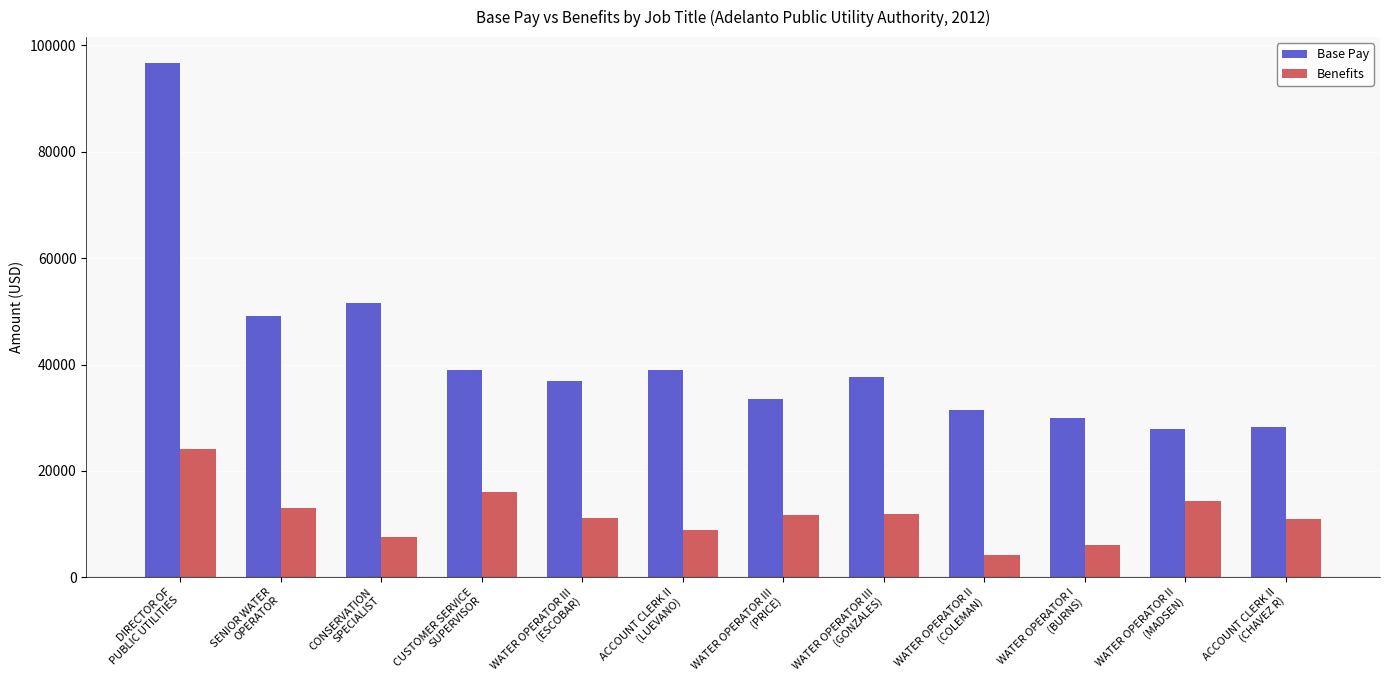

The Base Pay series shows 54660.3 at WATER OPERATOR II
(COLEMAN). True or false?

False